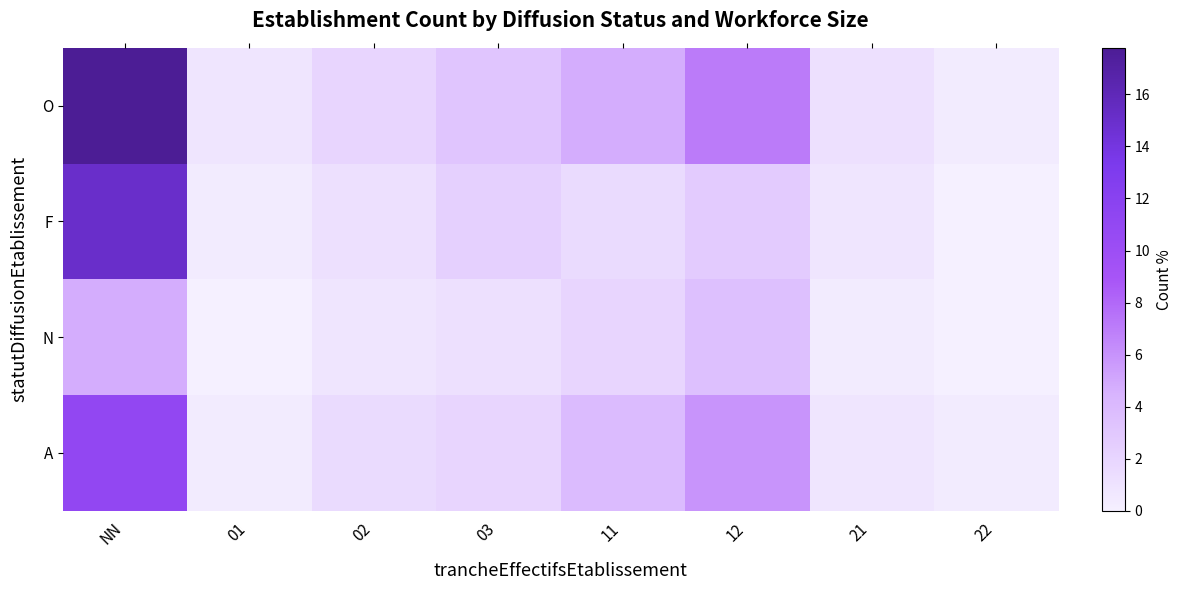

Which has a higher value, 01 or 22?

01